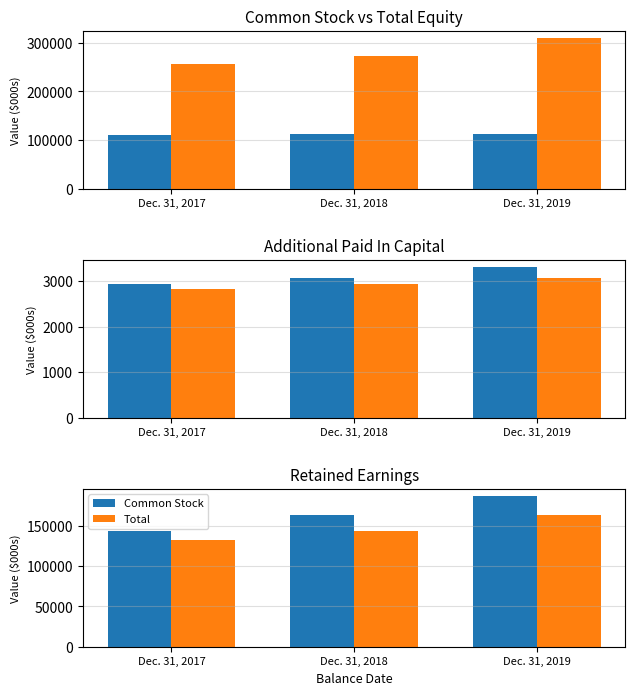

What is the spread (max minus min) of values at Dec. 31, 2019?

306219